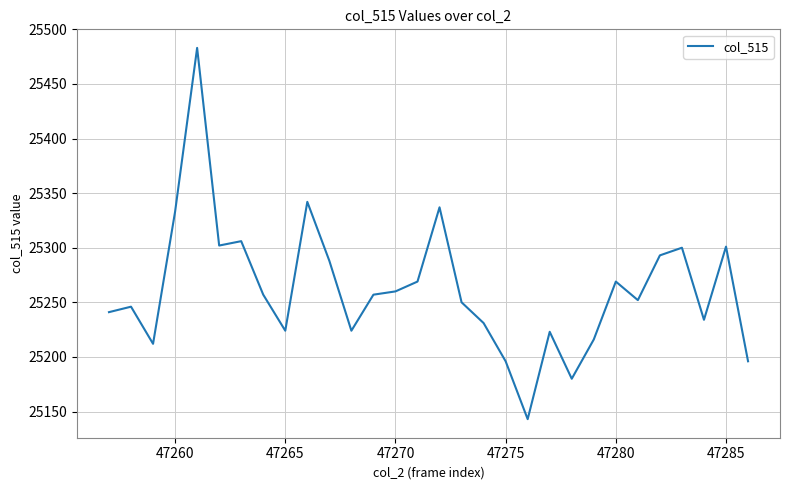

What is the average value?

25262